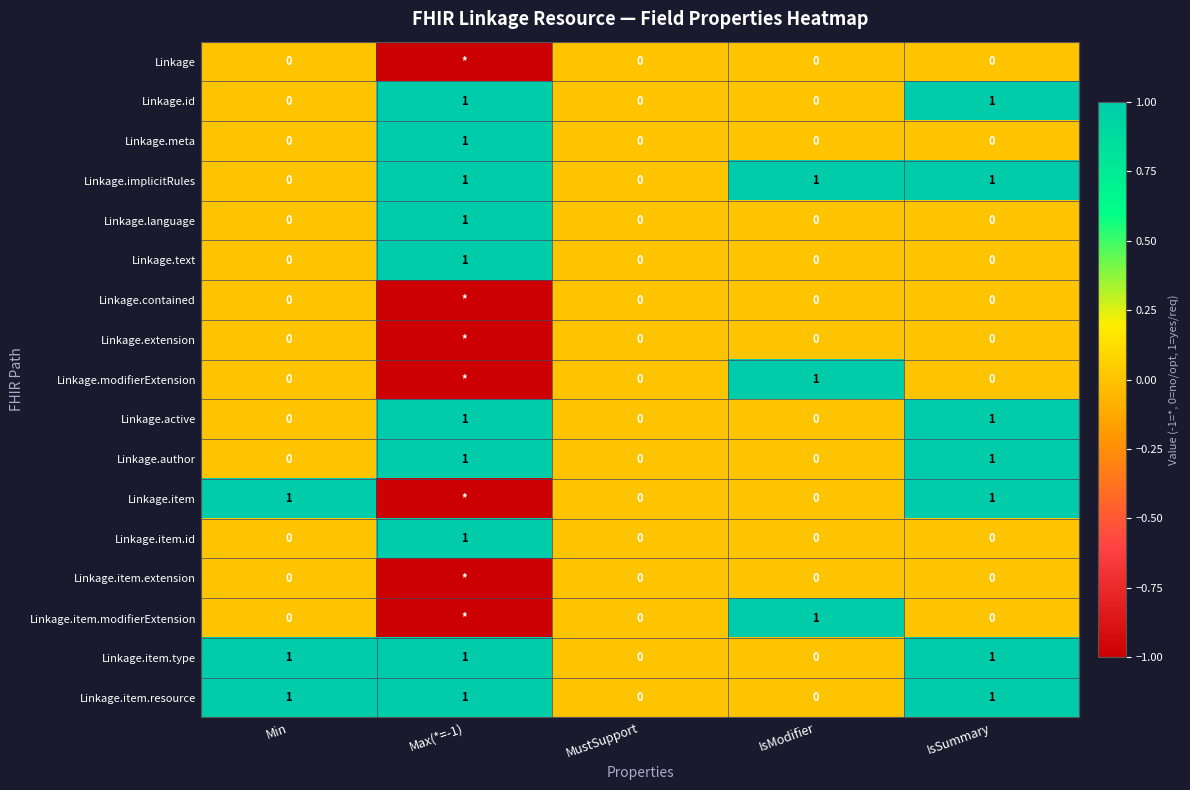

What is the total value across all series at Max(*=-1)?

3